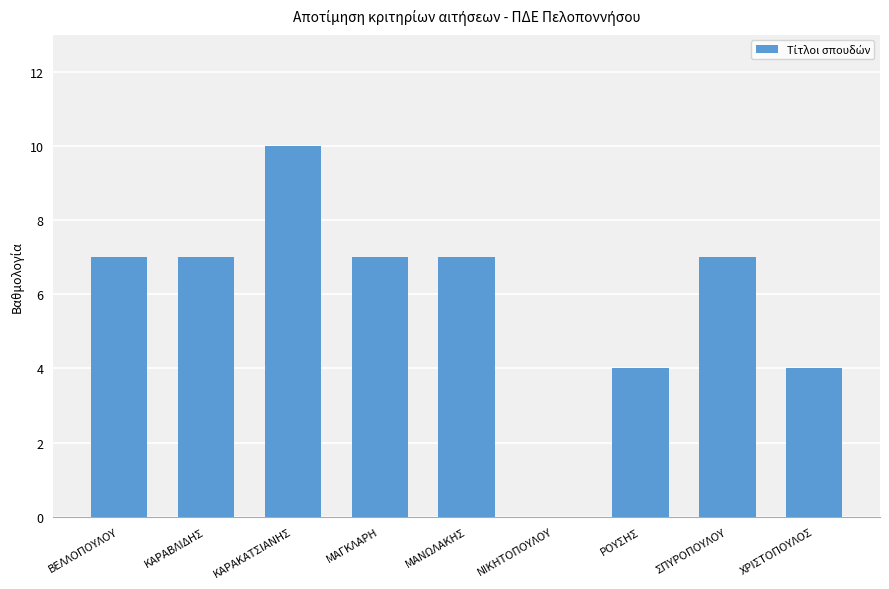

What is the ratio of the value at ΡΟΥΣΗΣ to the value at ΣΠΥΡΟΠΟΥΛΟΥ?

0.6